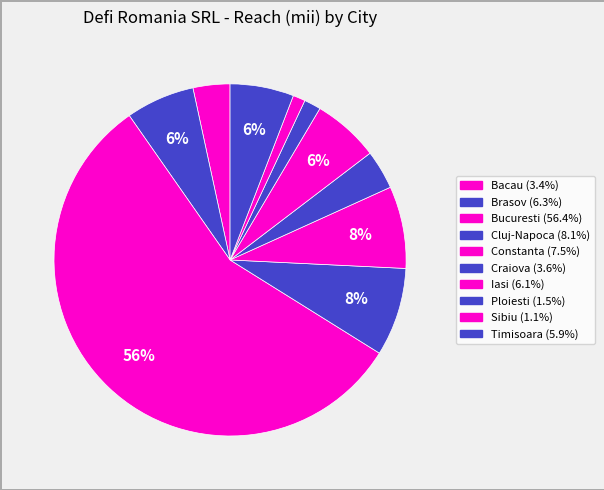

Approximately how many times larger is the value at Iasi compared to Bacau?

1.8